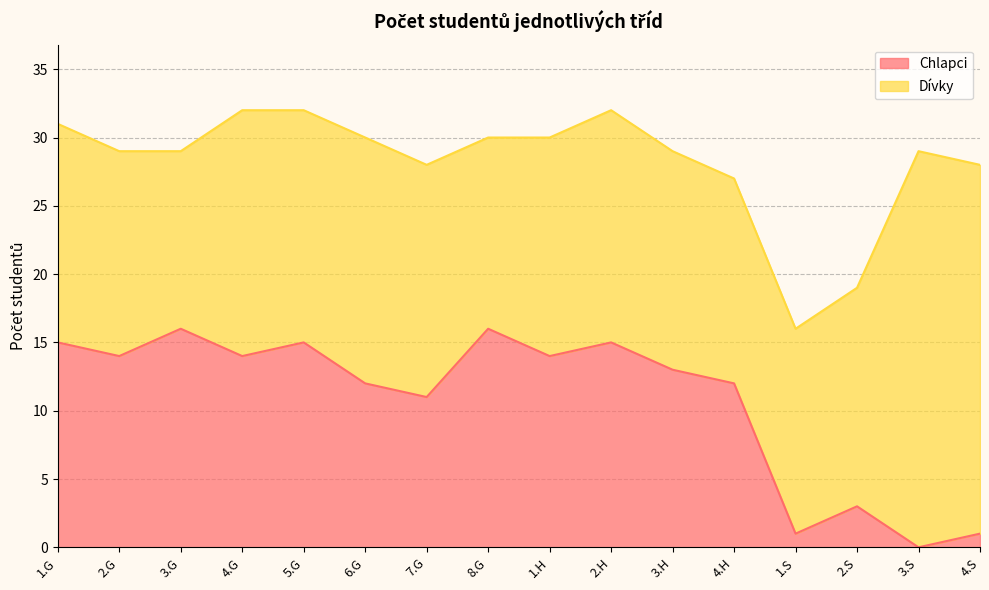

Which has a higher value, 4.H or 4.S?

4.H